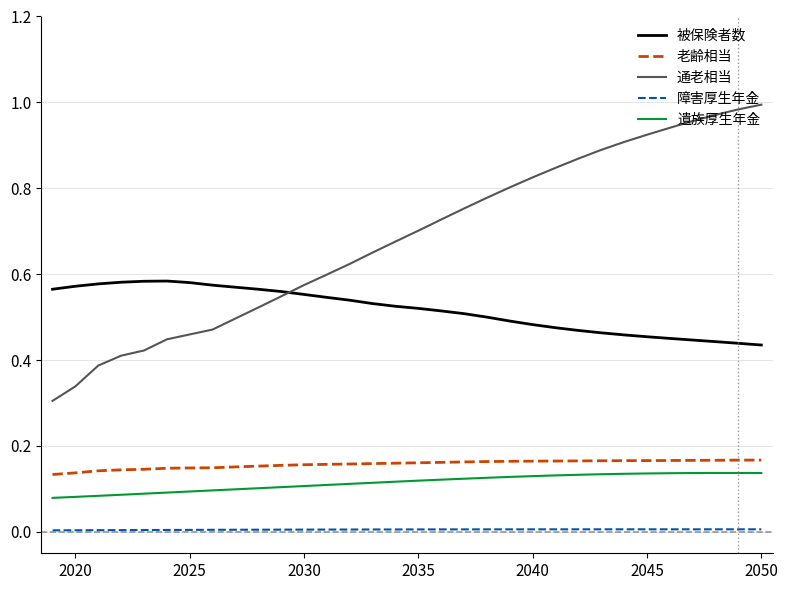

True or false: 遺族厚生年金 and 老齢相当 intersect in this chart.

False